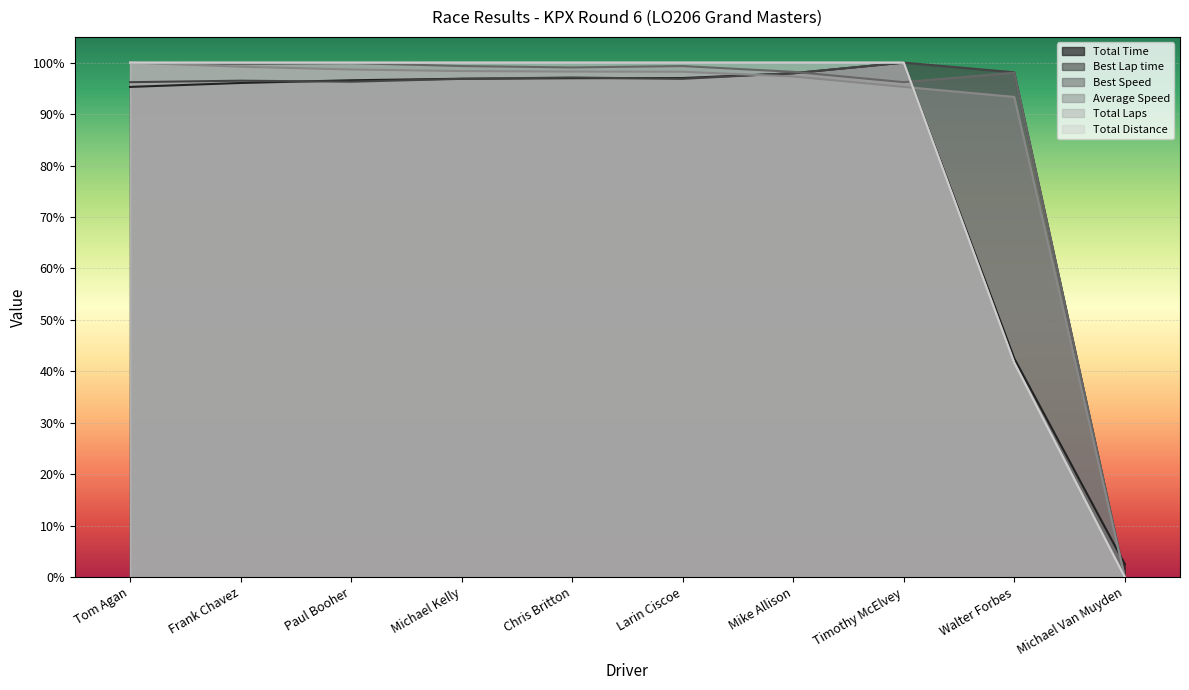

What is the value of the Average Speed point at the 5th from the left?

1.0